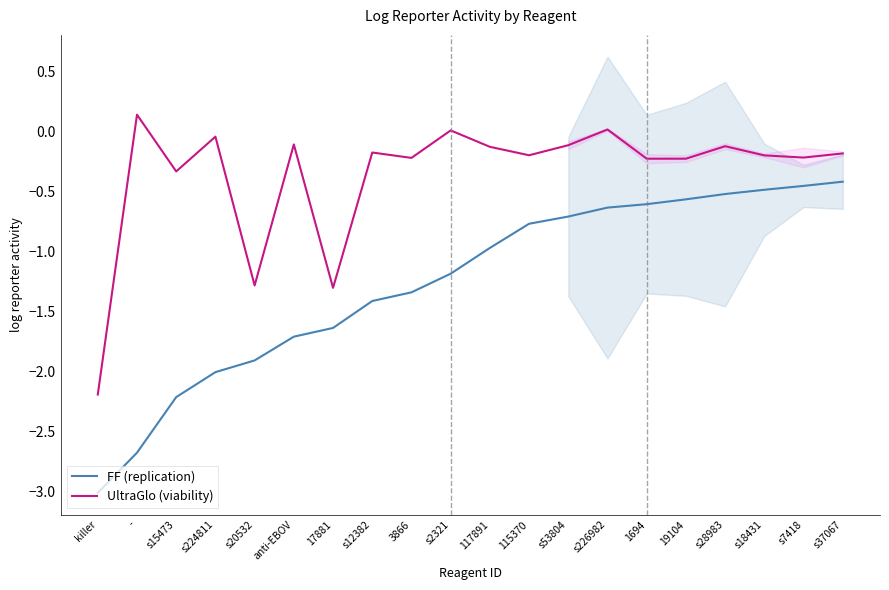

The value of FF (replication) at s18431 is -0.5. True or false?

True